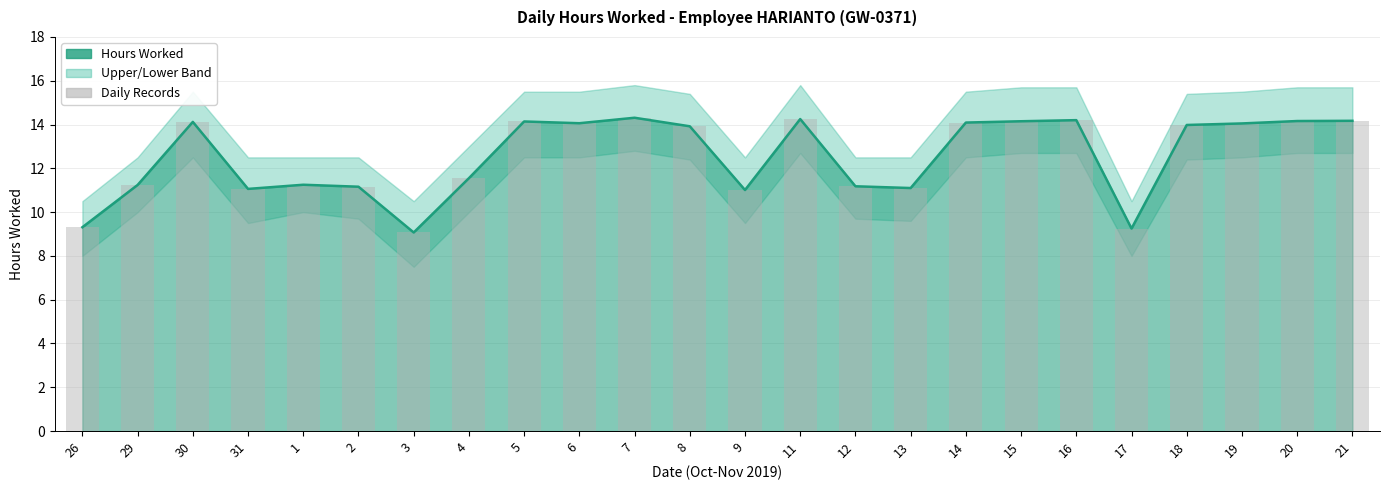

Reading right to left, extract all data points from this chart.

21=14.2	20=14.2	19=14.1	18=14.0	17=9.2	16=14.2	15=14.2	14=14.1	13=11.1	12=11.2	11=14.2	9=11.0	8=13.9	7=14.3	6=14.1	5=14.1	4=11.6	3=9.1	2=11.2	1=11.2	31=11.1	30=14.1	29=11.2	26=9.3